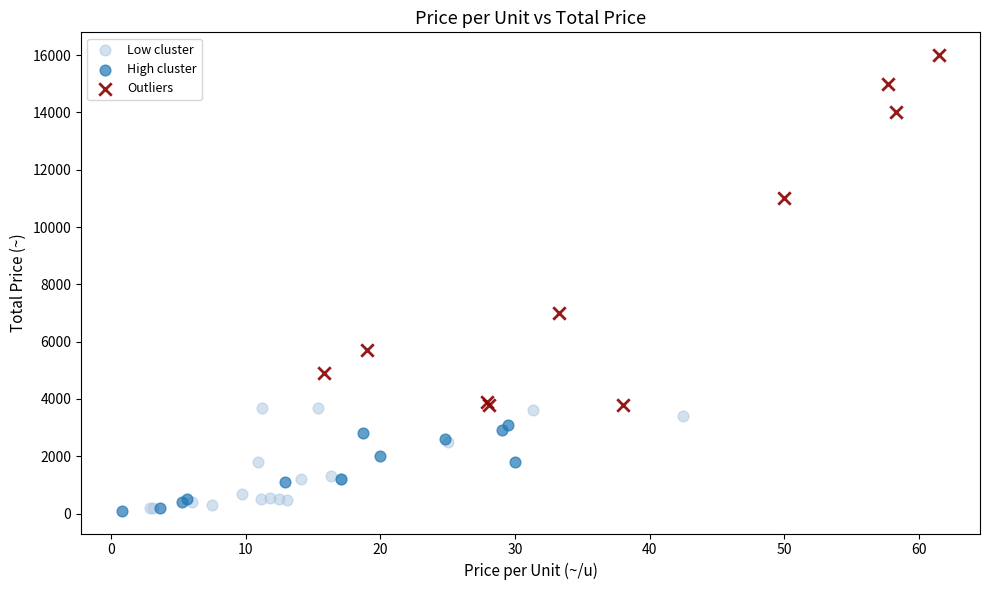

Which series has the widest spread of Y values?

Outliers